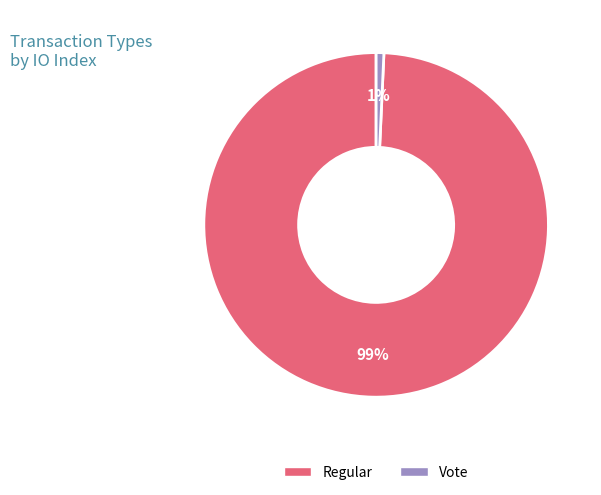

To the nearest percent, what percentage of the pie is Vote?

1%